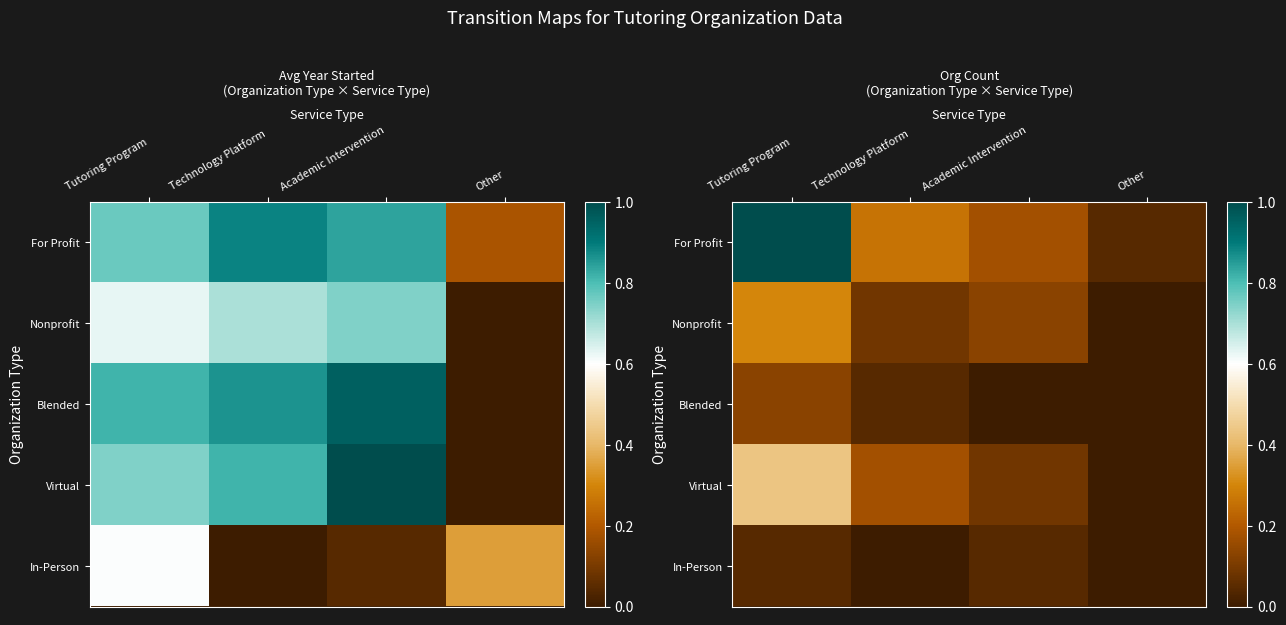

What is the difference between the highest and lowest values at Technology Platform?

0.2